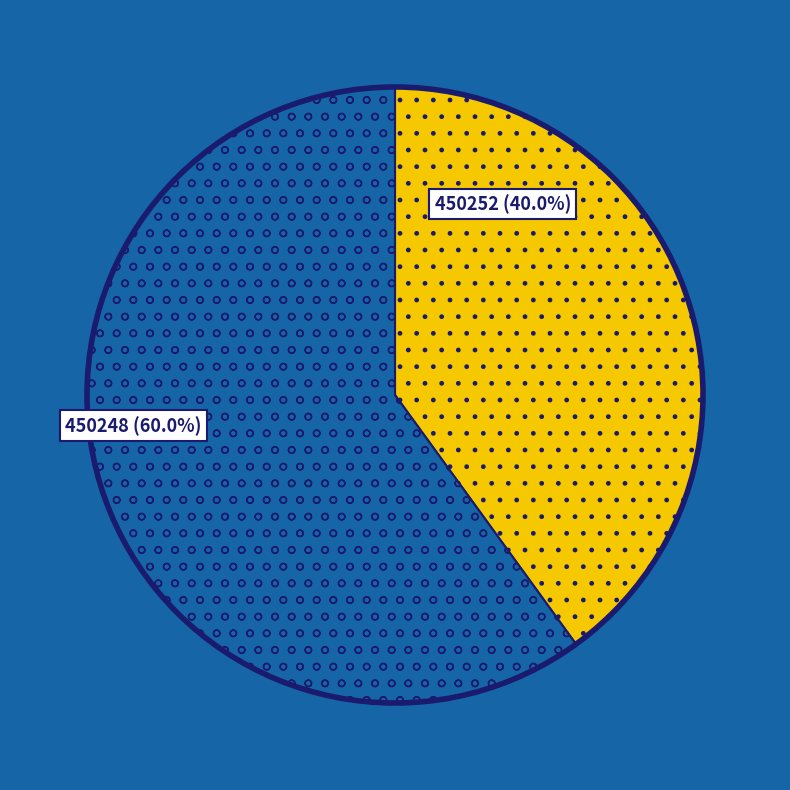

Does any single category account for the majority?

Yes